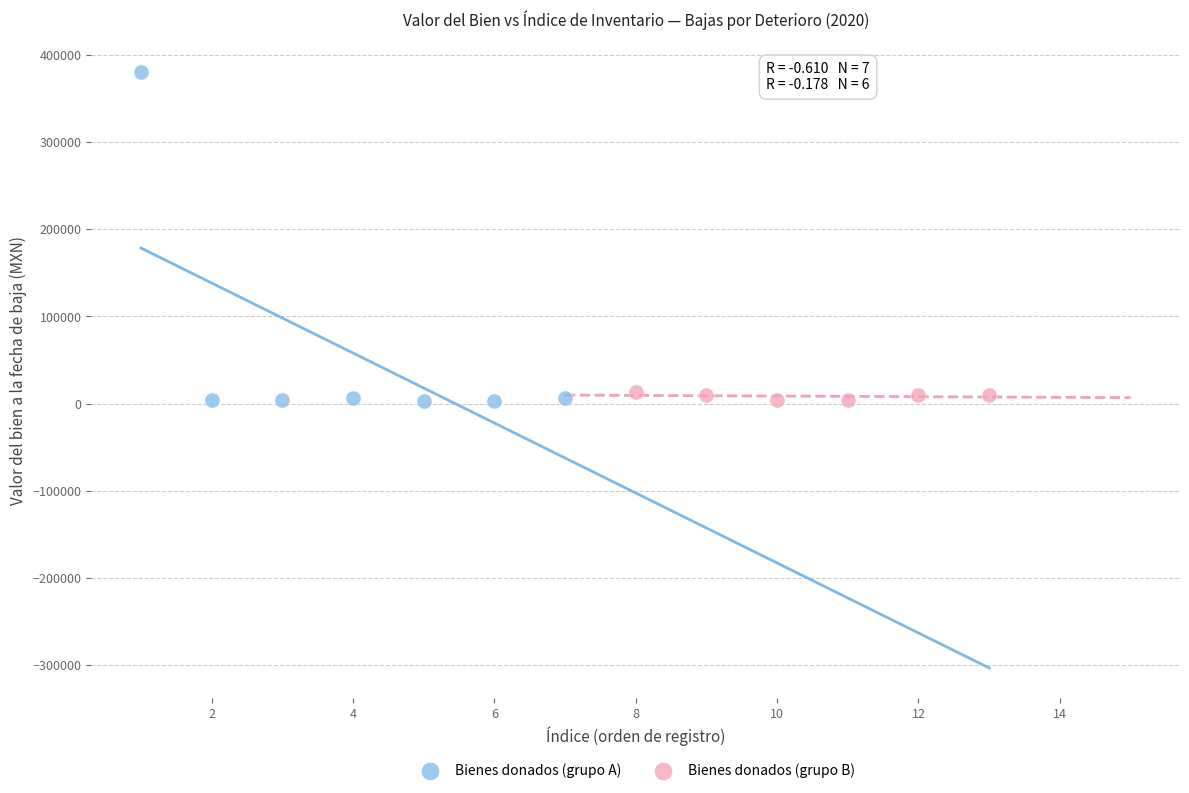

Which series contains the highest Y value?

Bienes donados (grupo A)